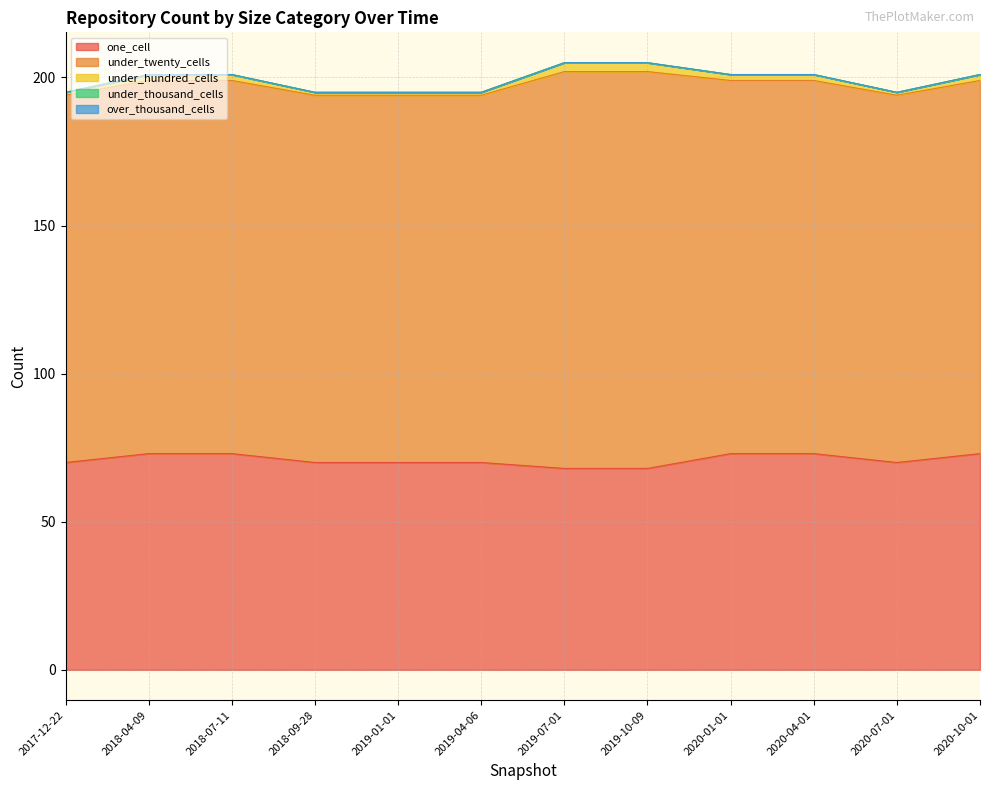

What is the label of the 4th point from the left?

2018-09-28